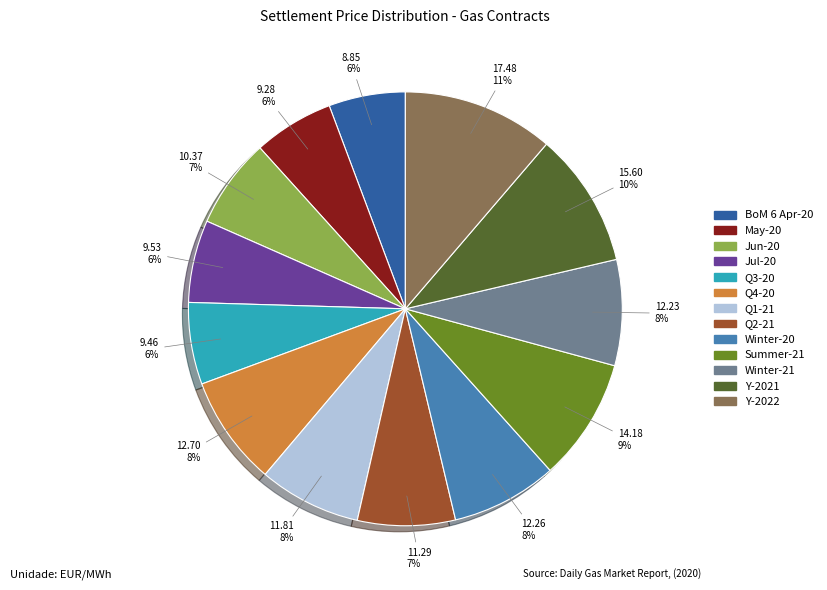

To the nearest percent, what percentage of the pie is Jun-20?

7%